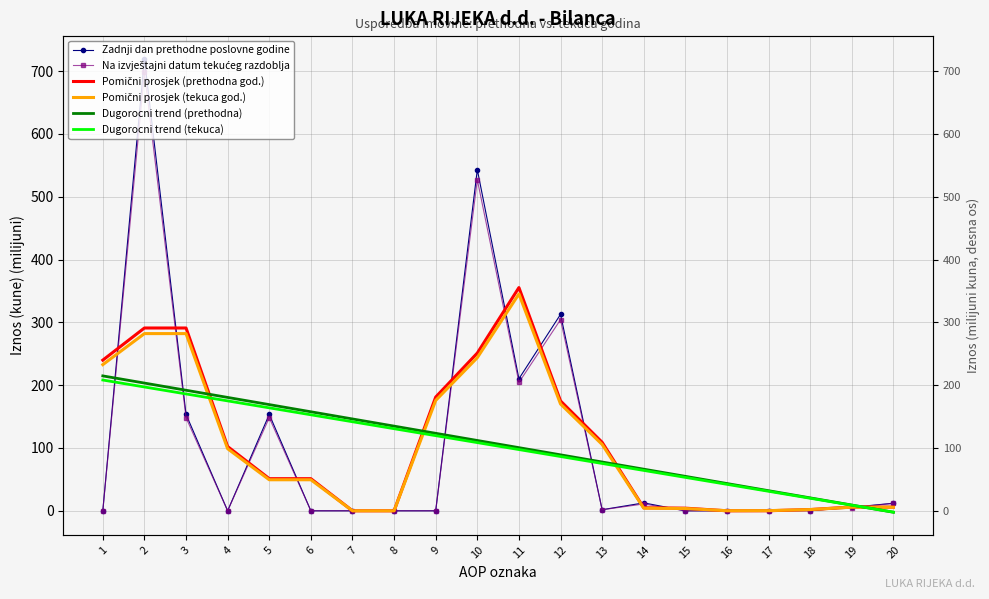

What is the value of the Na izvještajni datum tekućeg razdoblja point at the 14th from the left?

10.9